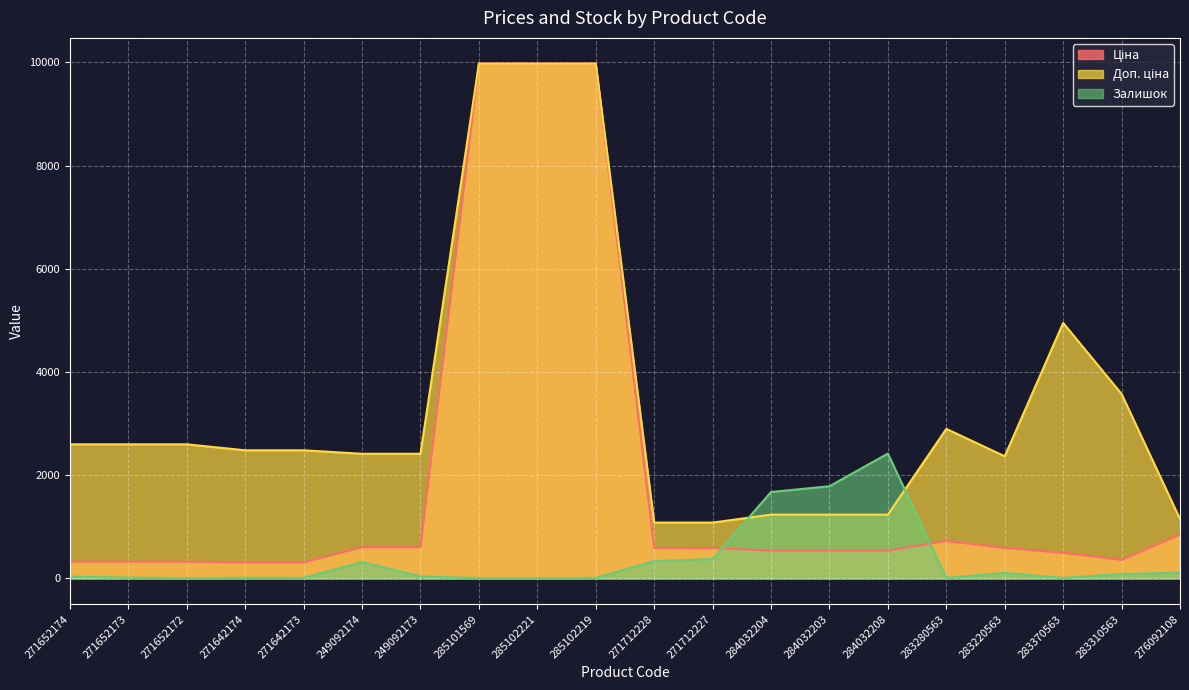

What is the total value across all series at 271652173?

2938.1